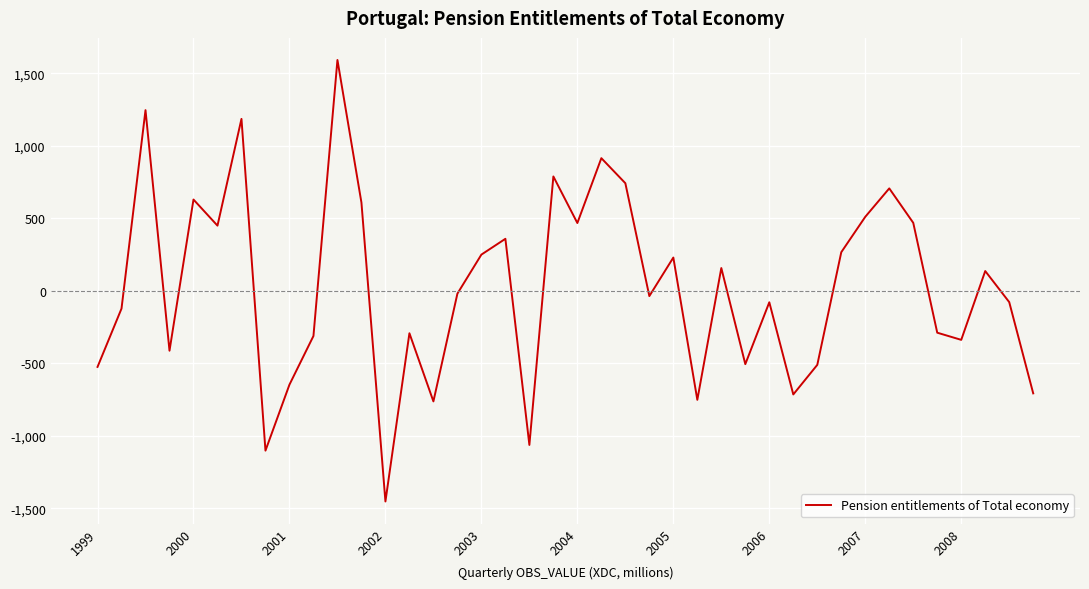

How many lines are shown in the chart?

1